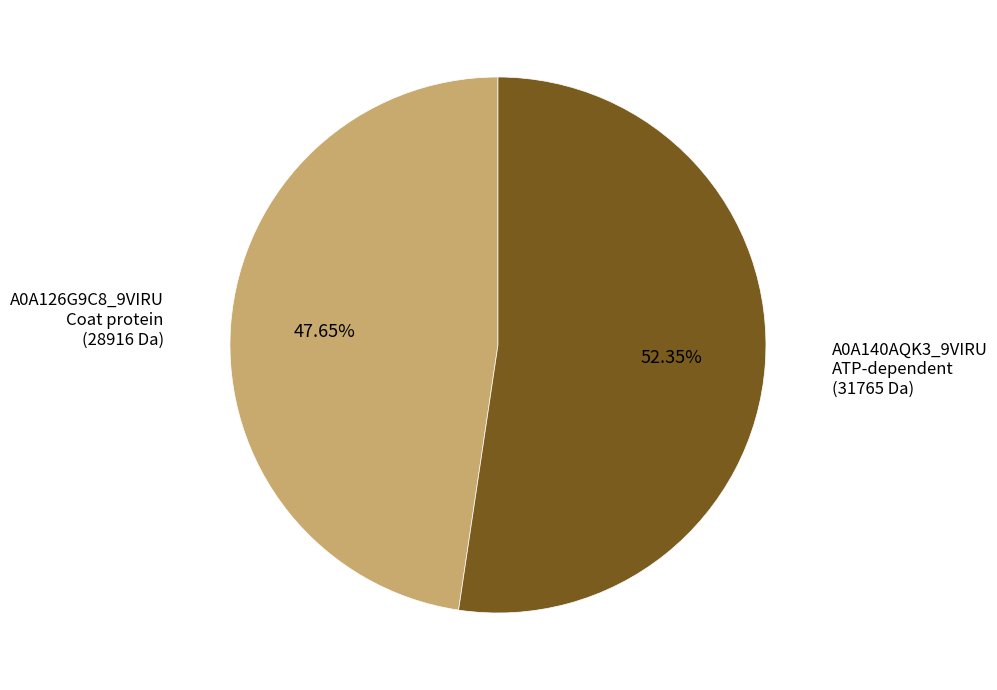

Which category has the biggest portion of the pie?

A0A140AQK3_9VIRU ATP-dependent